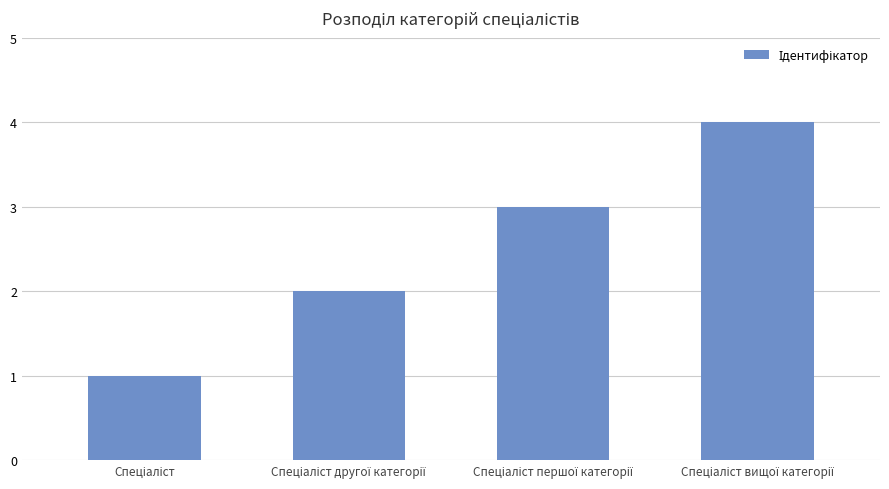

What is the maximum value shown in the chart?

4